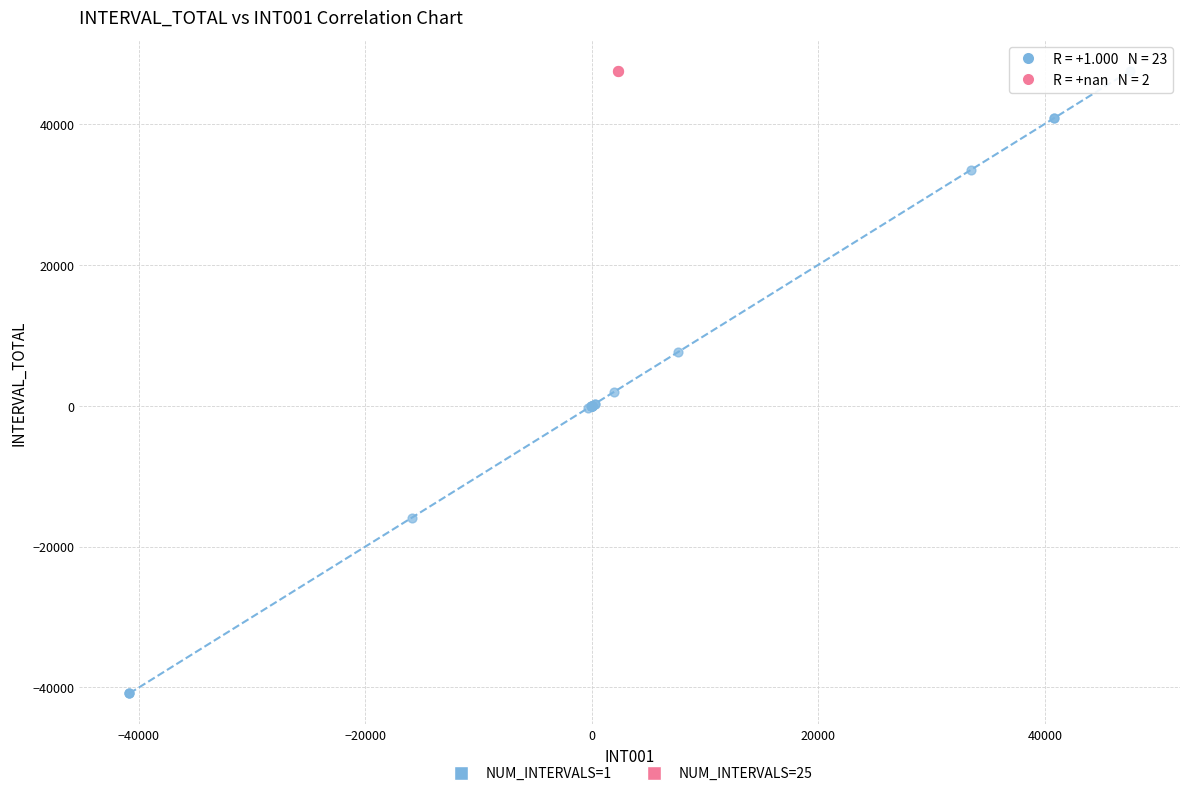

What are all the series names shown in the legend?

NUM_INTERVALS=1, NUM_INTERVALS=25